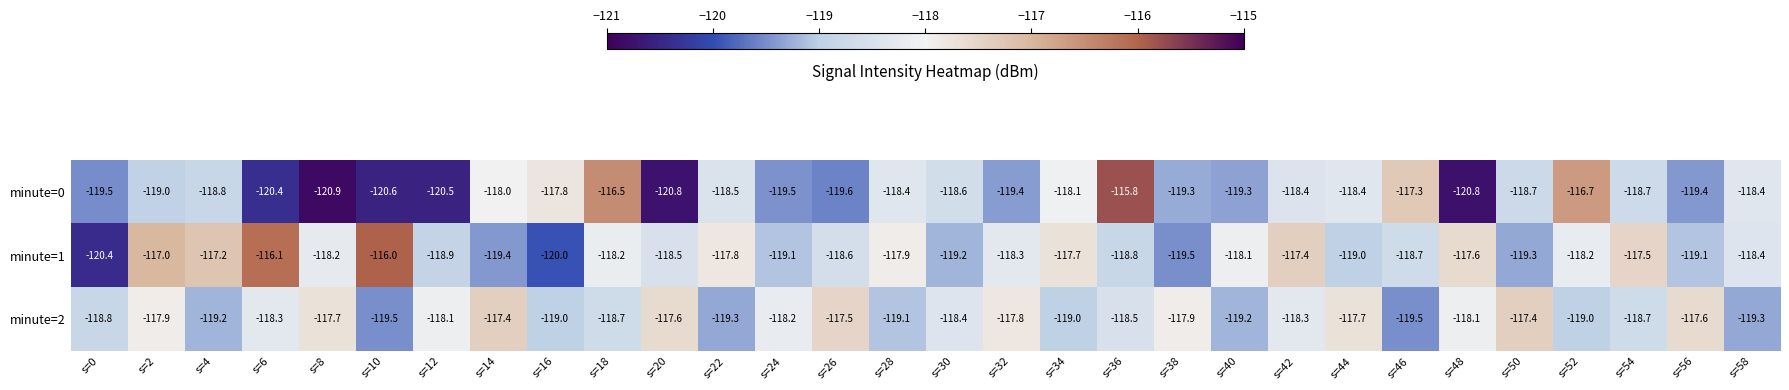

How many series are shown in this chart?

3